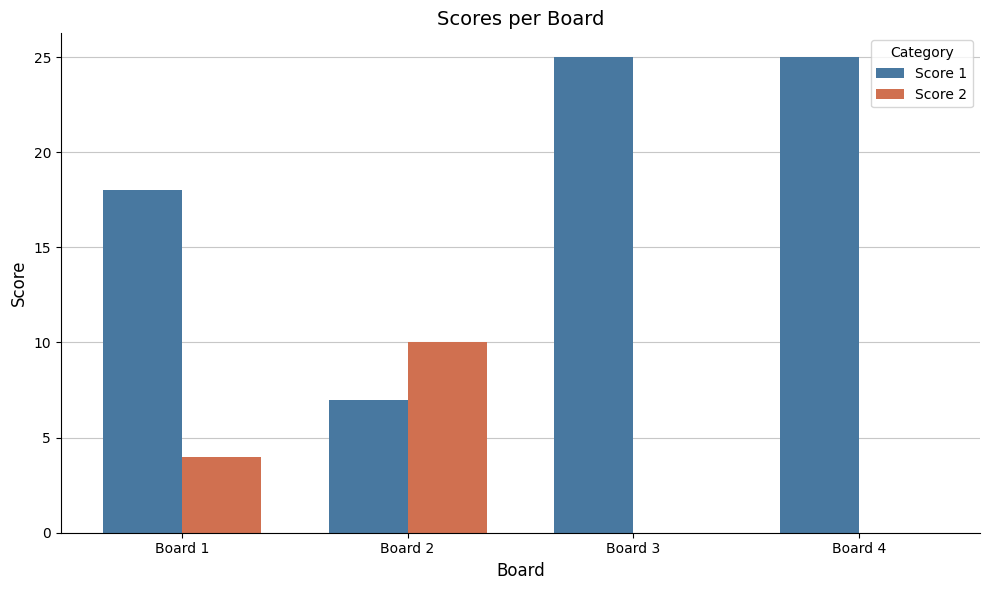

What are all the series names shown in the legend?

Score 1, Score 2